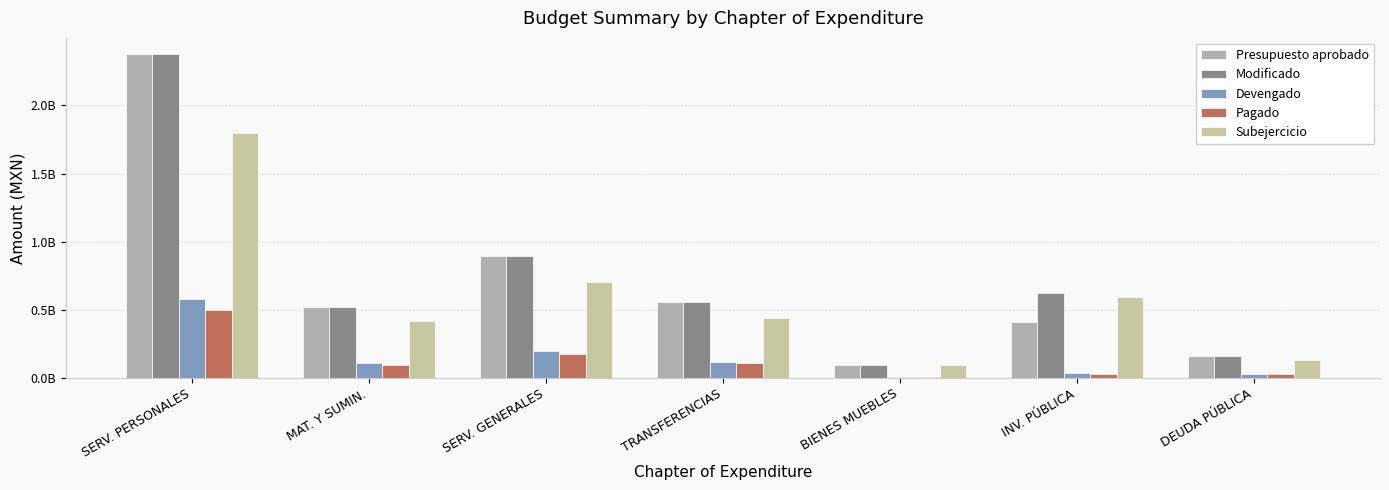

What is the total value across all series at BIENES MUEBLES?

282617467.1